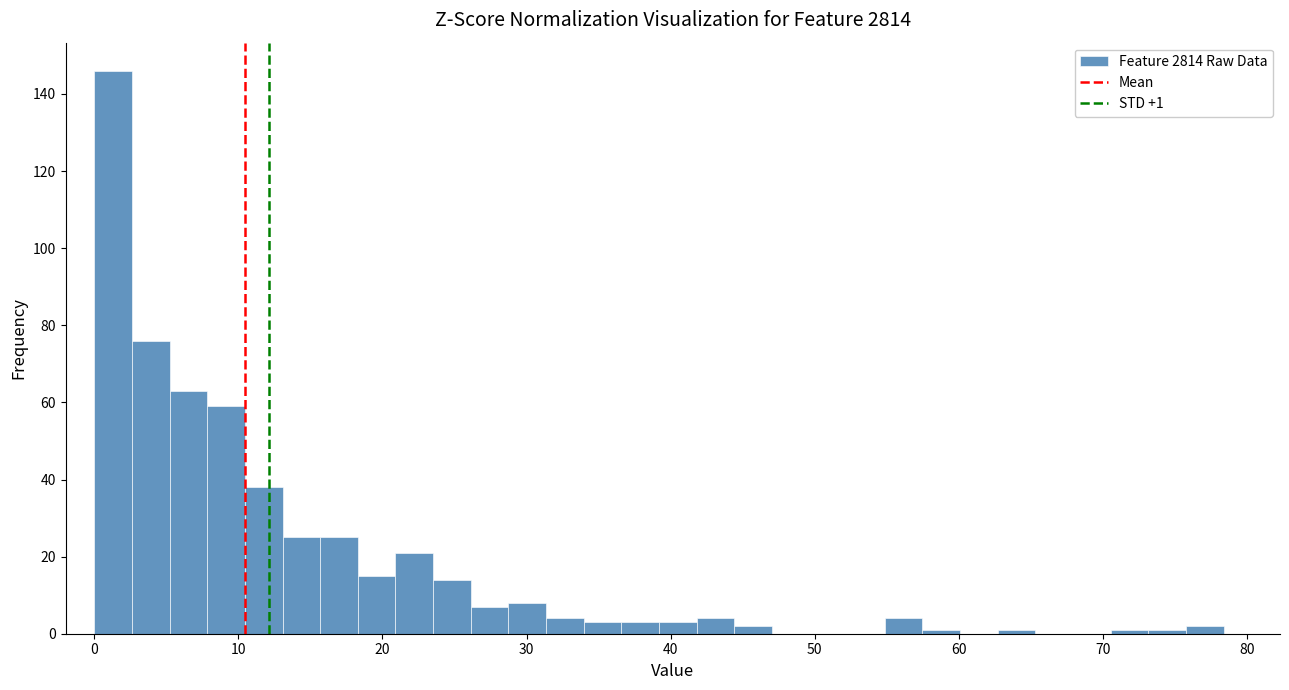

Read against the x-axis, roughly where is the centre of the tallest bar?

1